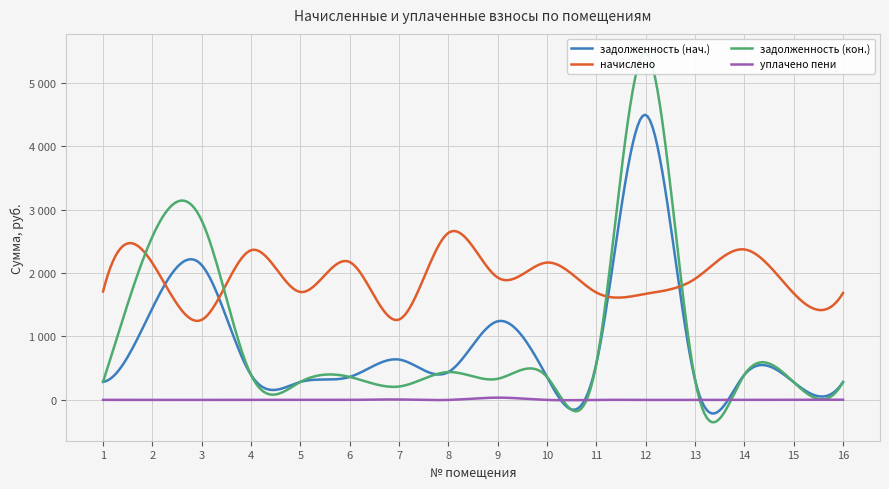

Between 4 and 12, which series saw the biggest shift?

задолженность (кон.)